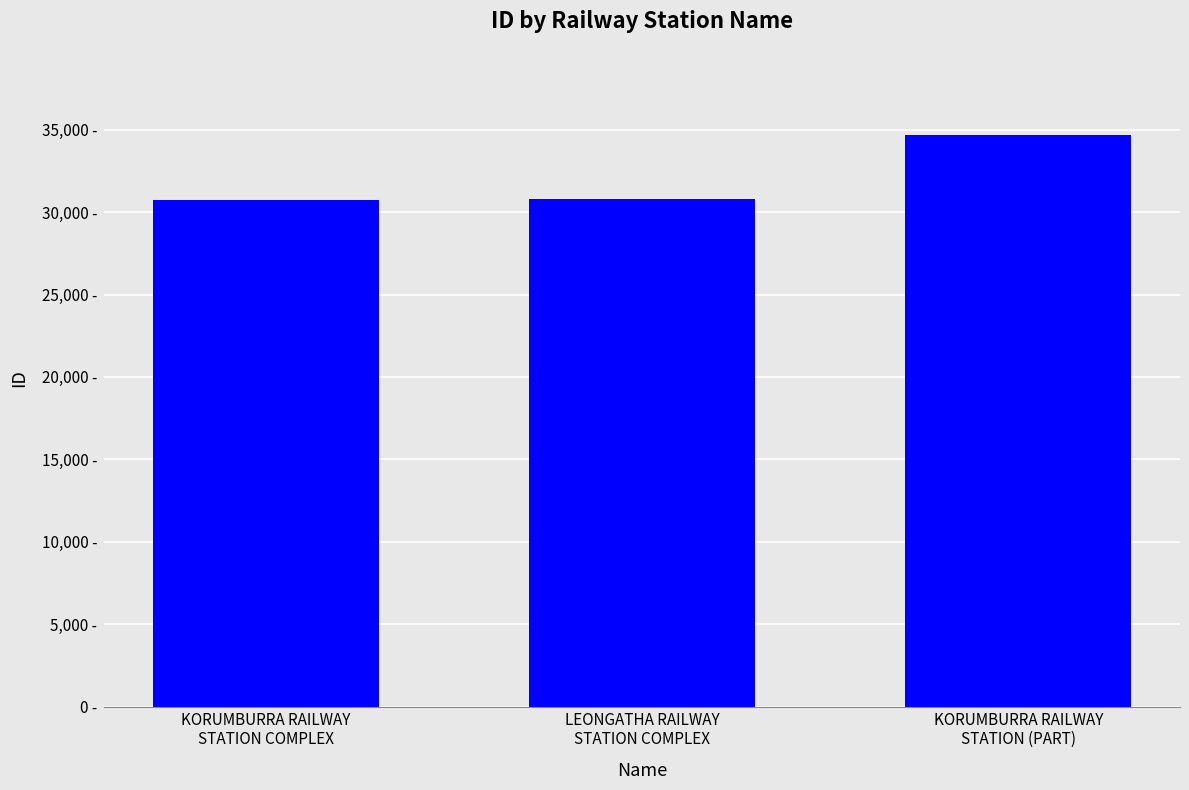

Rank the categories by value from lowest to highest.

KORUMBURRA RAILWAY
STATION COMPLEX, LEONGATHA RAILWAY
STATION COMPLEX, KORUMBURRA RAILWAY
STATION (PART)